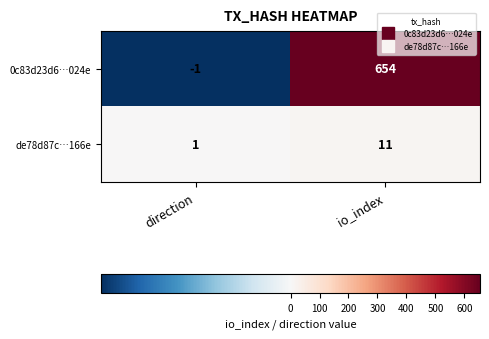

Is it true that de78d87c…166e equals 11 at io_index?

True